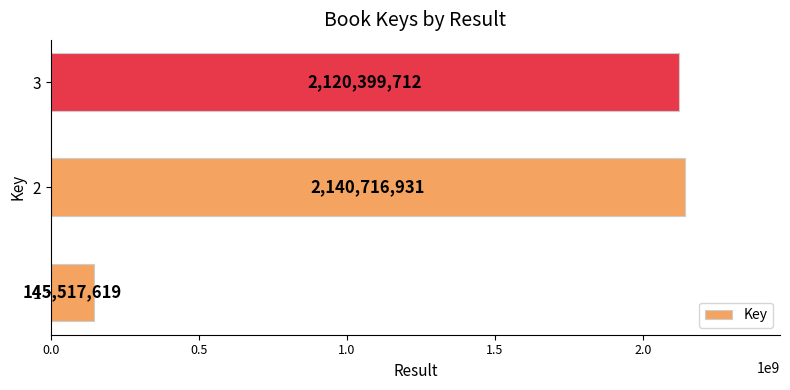

The chart shows a value of 2120399712 at 3. True or false?

True